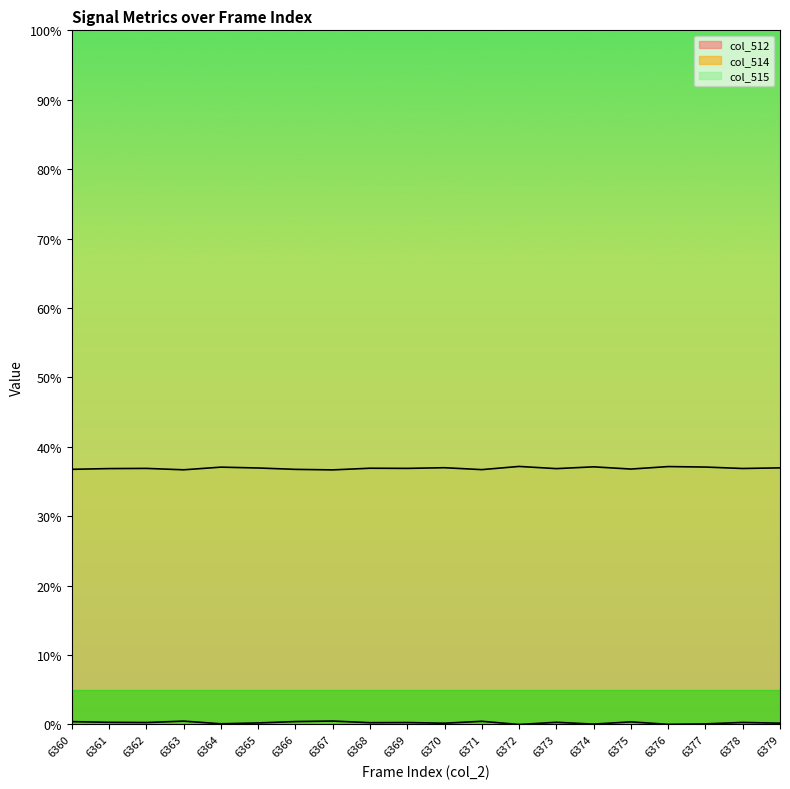

Between 6363 and 6372, which series saw the biggest shift?

col_514